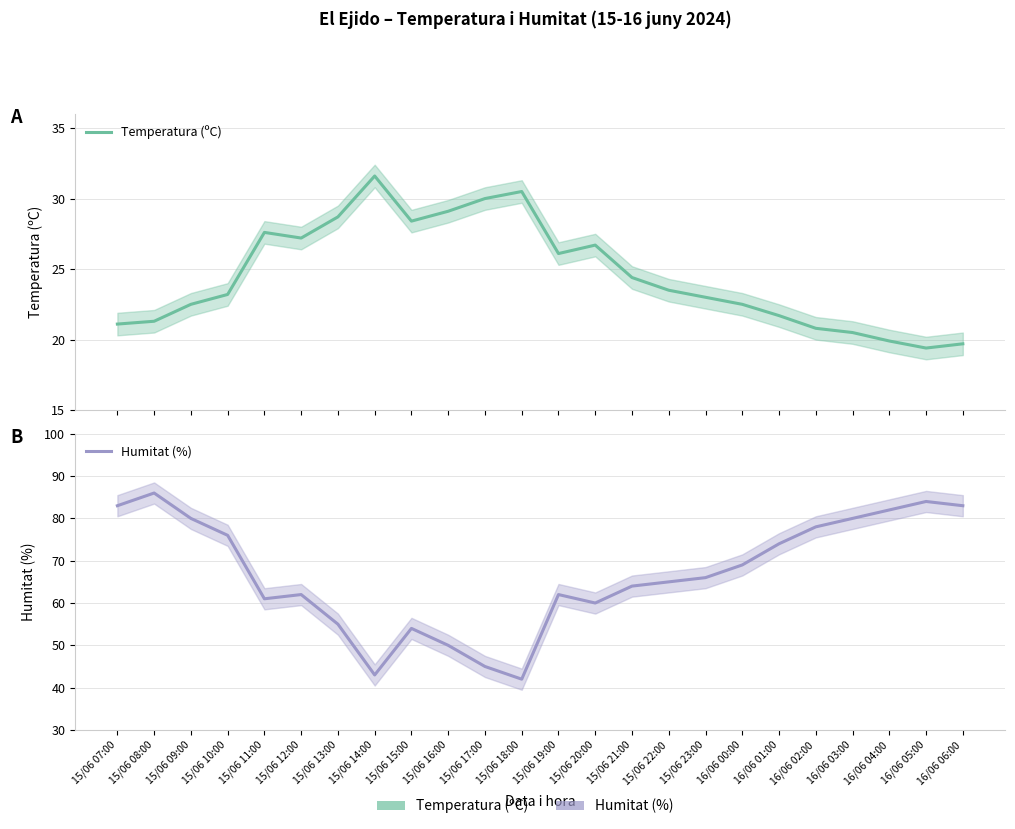

Rank the categories by Humitat (%) value from highest to lowest.

15/06 08:00, 16/06 05:00, 15/06 07:00, 16/06 06:00, 16/06 04:00, 15/06 09:00, 16/06 03:00, 16/06 02:00, 15/06 10:00, 16/06 01:00, 16/06 00:00, 15/06 23:00, 15/06 22:00, 15/06 21:00, 15/06 12:00, 15/06 19:00, 15/06 11:00, 15/06 20:00, 15/06 13:00, 15/06 15:00, 15/06 16:00, 15/06 17:00, 15/06 14:00, 15/06 18:00